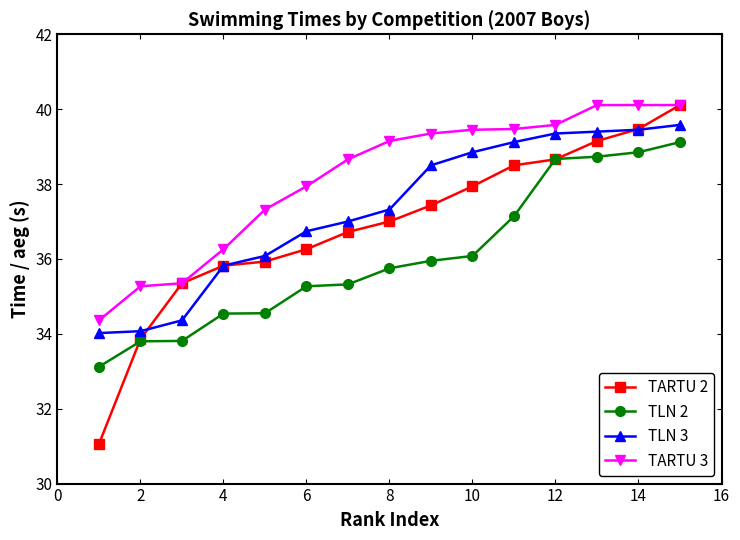

What is the minimum value for TARTU 3?

34.4